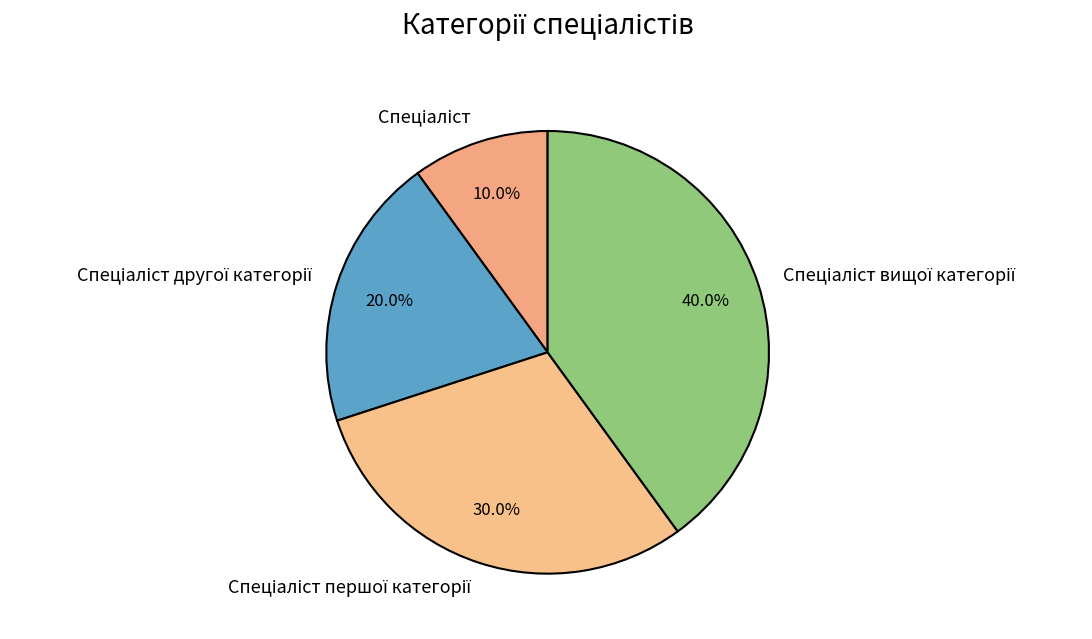

Is there a majority slice in this chart?

No